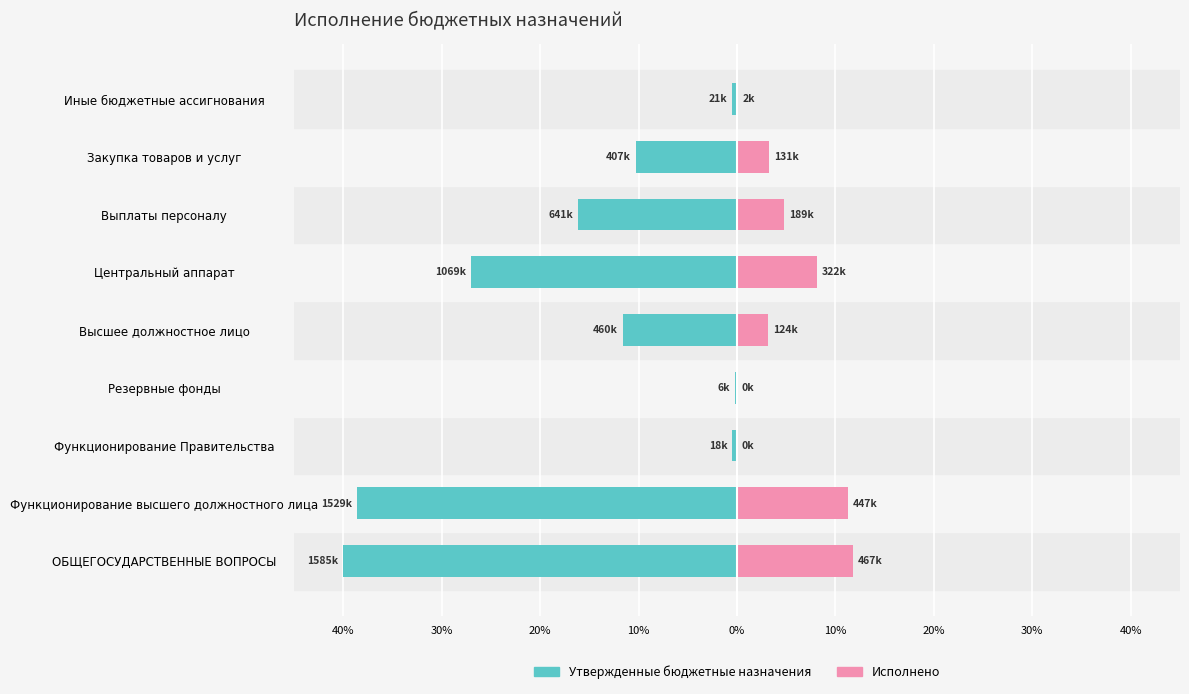

What is the average value of the Исполнено series?

4.7